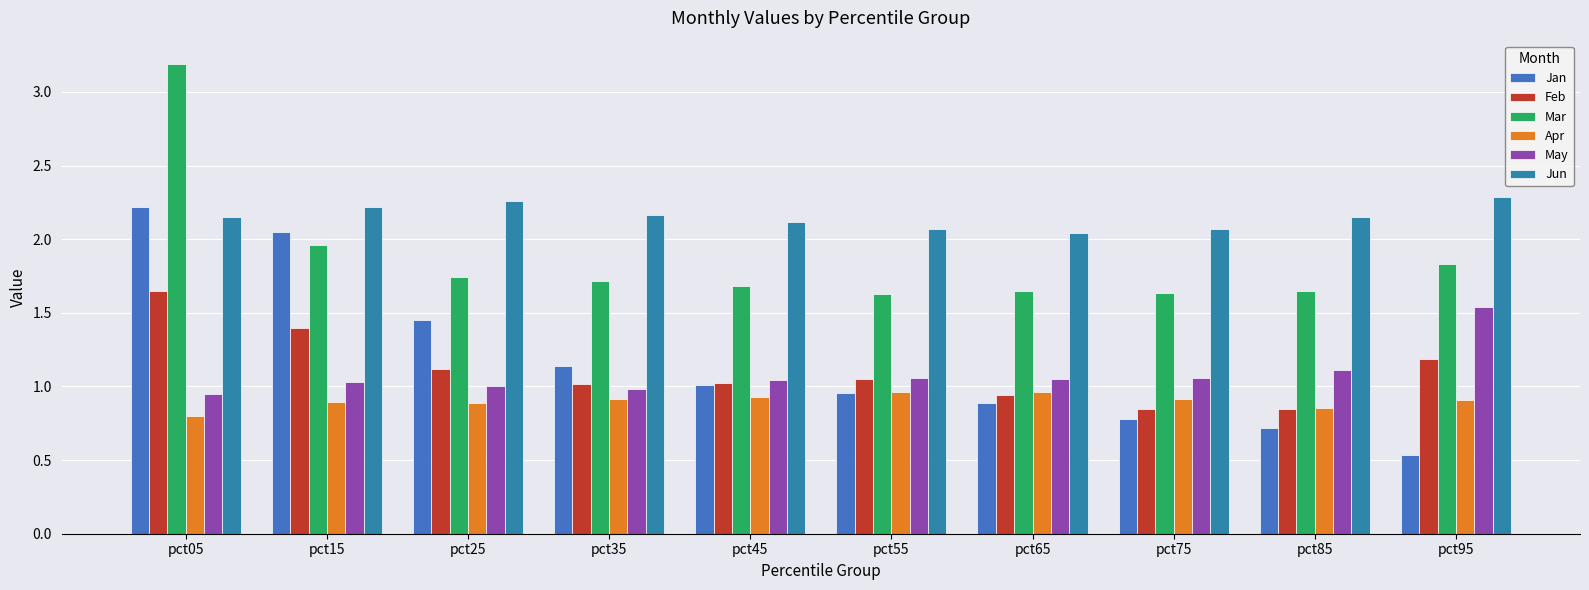

What is the minimum value for May?

0.9